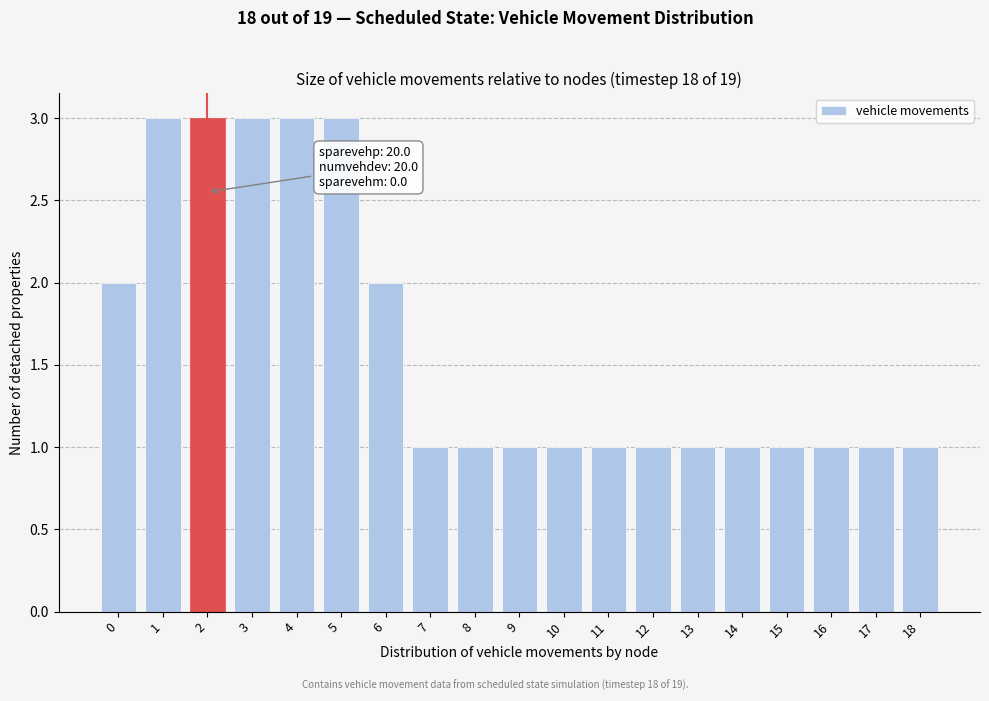

Reading left to right, extract all data points from this chart.

2	3	3	3	3	3	2	1	1	1	1	1	1	1	1	1	1	1	1